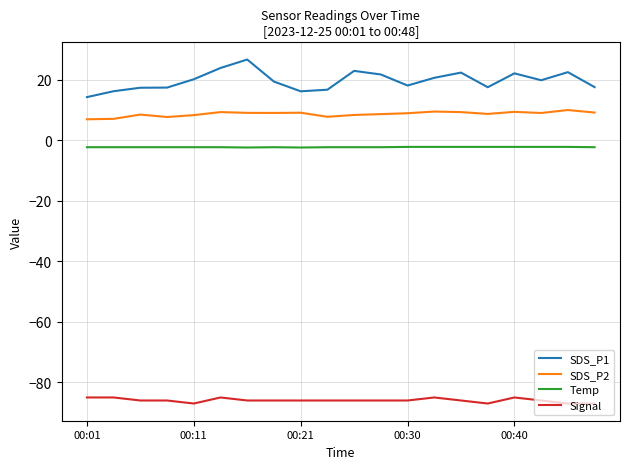

True or false: SDS_P1 and Signal intersect in this chart.

False